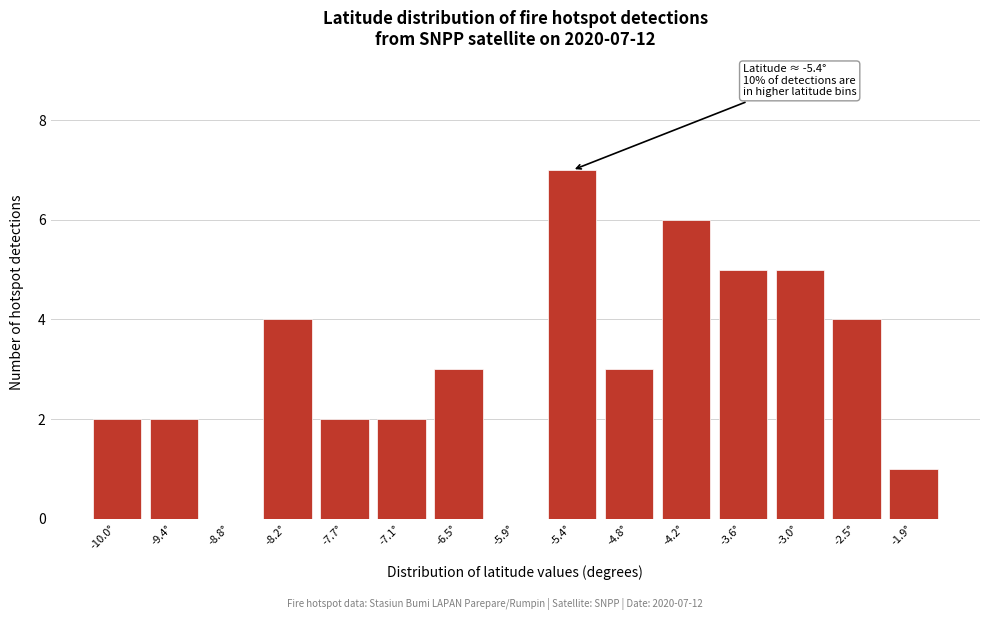

Reading right to left, extract all data points from this chart.

-1.9°=1	-2.5°=4	-3.0°=5	-3.6°=5	-4.2°=6	-4.8°=3	-5.4°=7	-5.9°=0	-6.5°=3	-7.1°=2	-7.7°=2	-8.2°=4	-8.8°=0	-9.4°=2	-10.0°=2